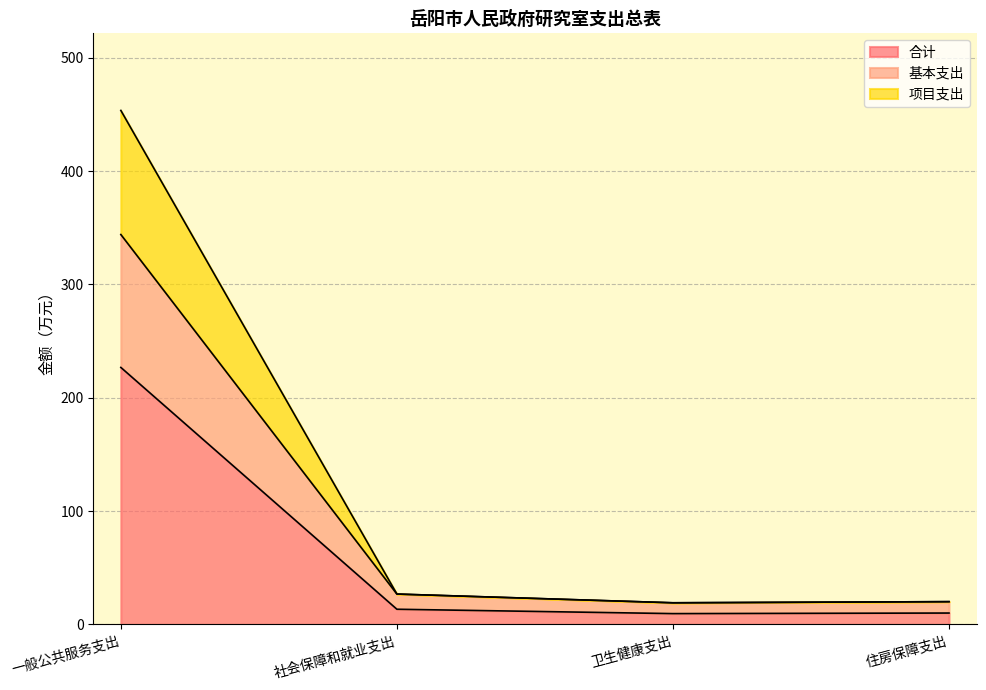

At which label does 项目支出 first exceed 26?

一般公共服务支出